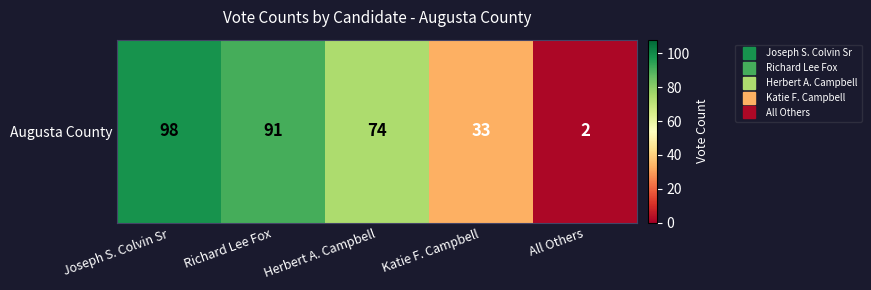

Which label corresponds to the smallest value in the chart?

All Others